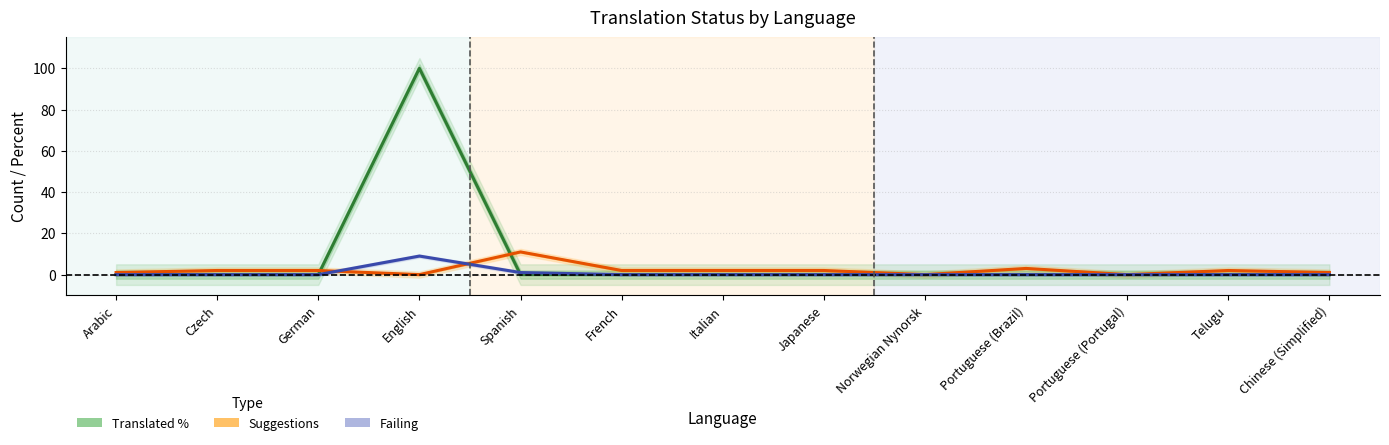

What is the sum of the suggestions values at Portuguese (Portugal) and Italian?

2